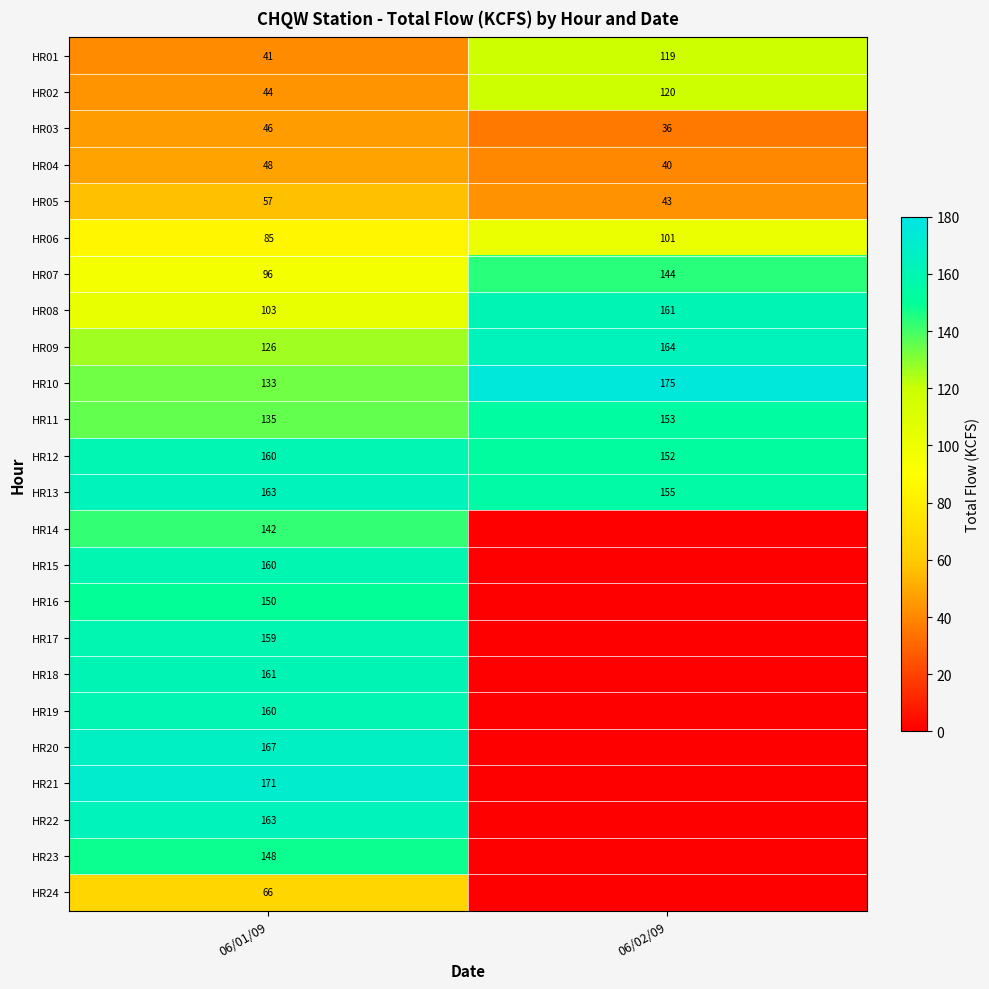

What is the average value of the HR13 series?

159